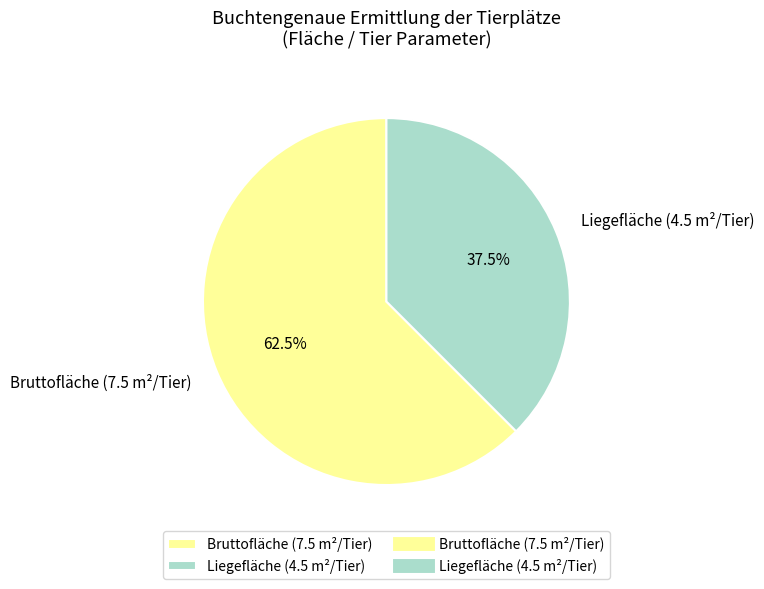

Which slice is the largest?

Bruttofläche (7.5 m²/Tier)